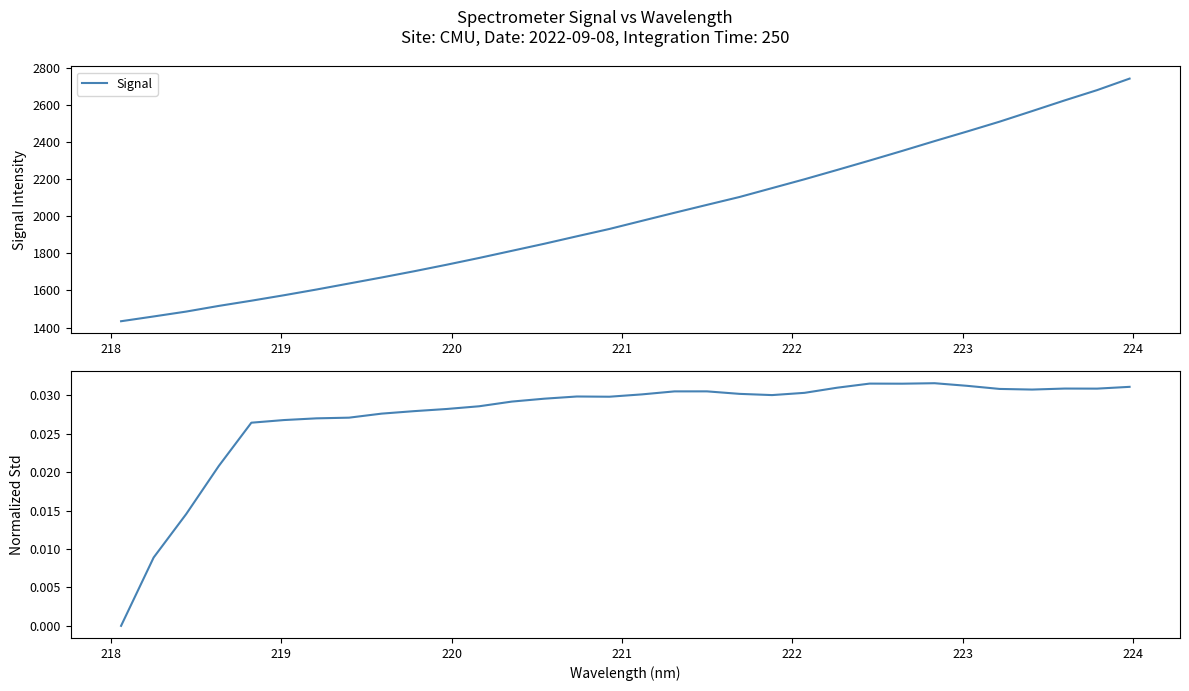

True or false: Signal and Rolling Normalized Std intersect in this chart.

False